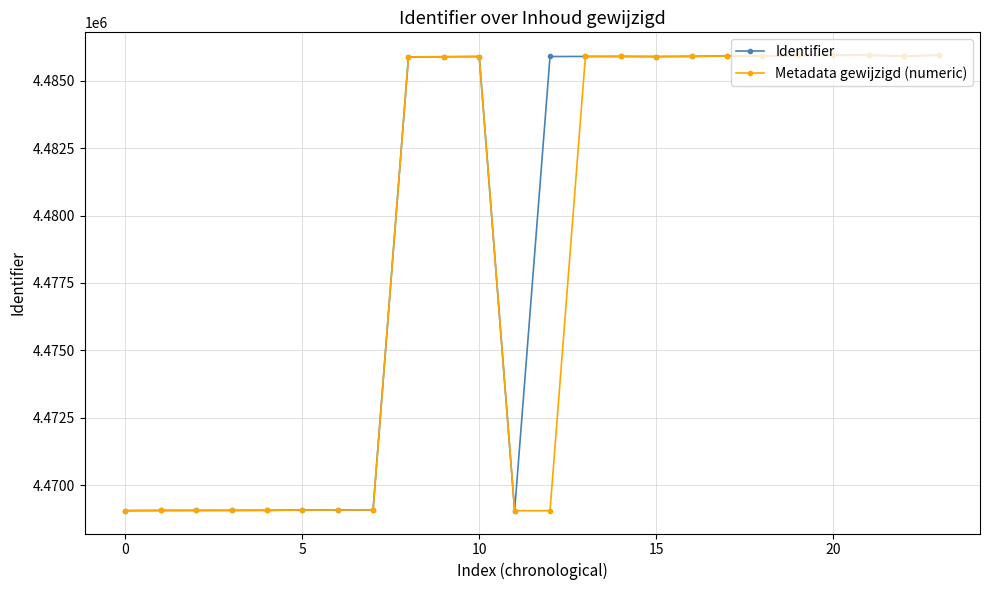

What is the value of the Metadata gewijzigd (numeric) point at the 19th from the left?

4485924